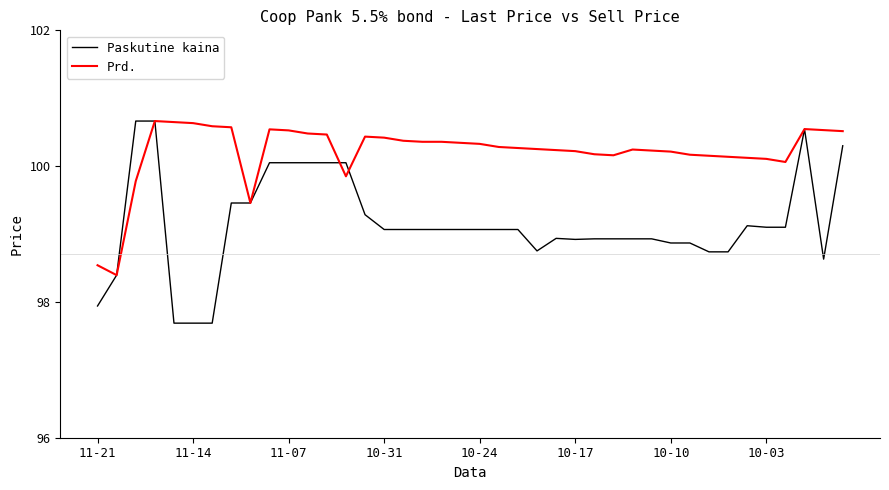

Which series has the largest total across all categories?

Prd.